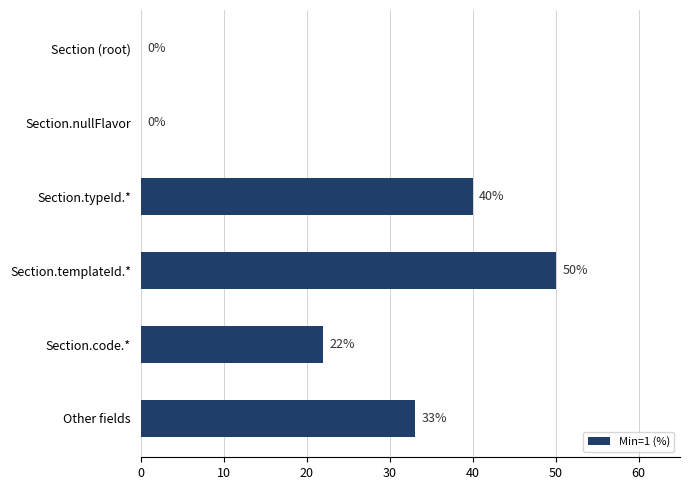

Where is the data nearest to the value 25?

Section.code.*